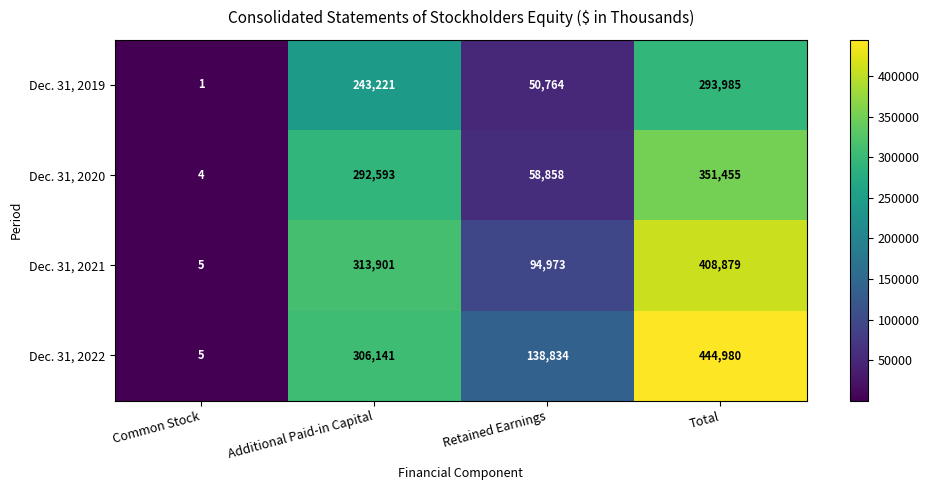

At how many categories does at least one series exceed 156868?

2